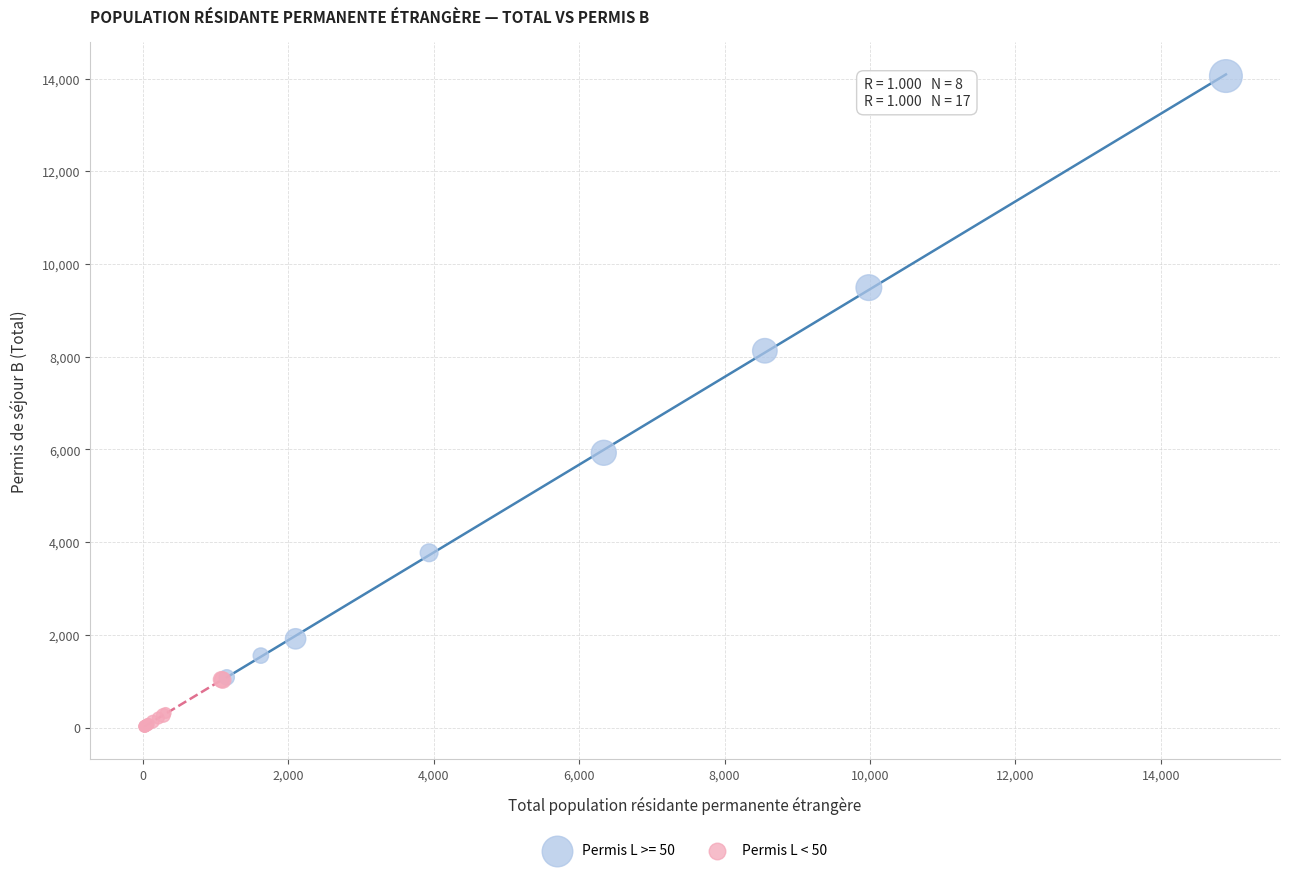

Which series reaches the minimum Y coordinate?

Permis L < 50